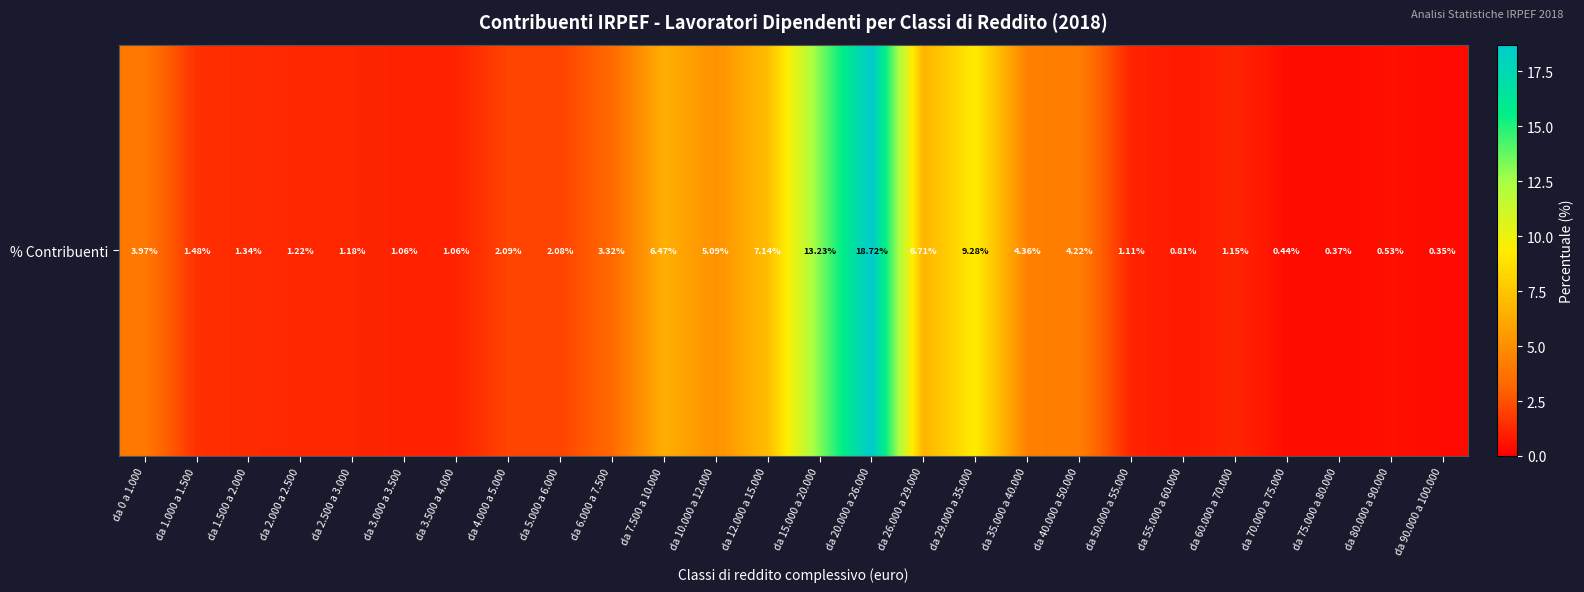

Reading right to left, extract all data points from this chart.

0.3	0.5	0.4	0.4	1.1	0.8	1.1	4.2	4.4	9.3	6.7	18.7	13.2	7.1	5.1	6.5	3.3	2.1	2.1	1.1	1.1	1.2	1.2	1.3	1.5	4.0